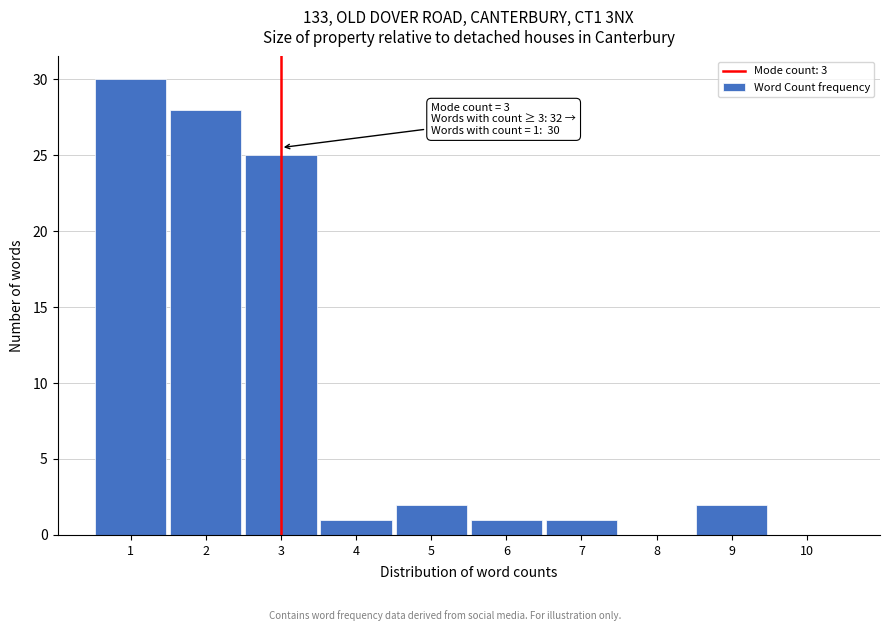

Which range on the x-axis has the tallest bar?

0.5 to 1.5